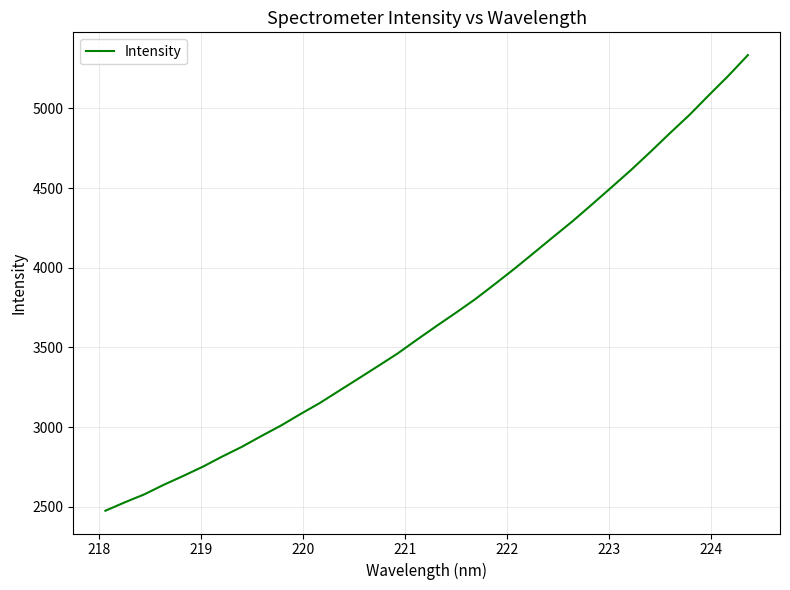

What is the difference between the maximum and minimum values?

2856.6